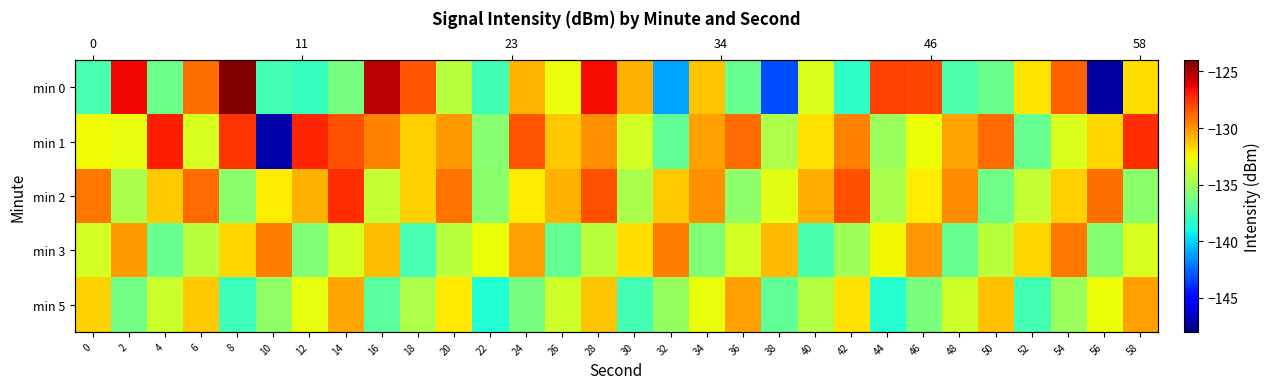

Rank the series at 38 from lowest to highest value.

min 0, min 5, min 1, min 2, min 3